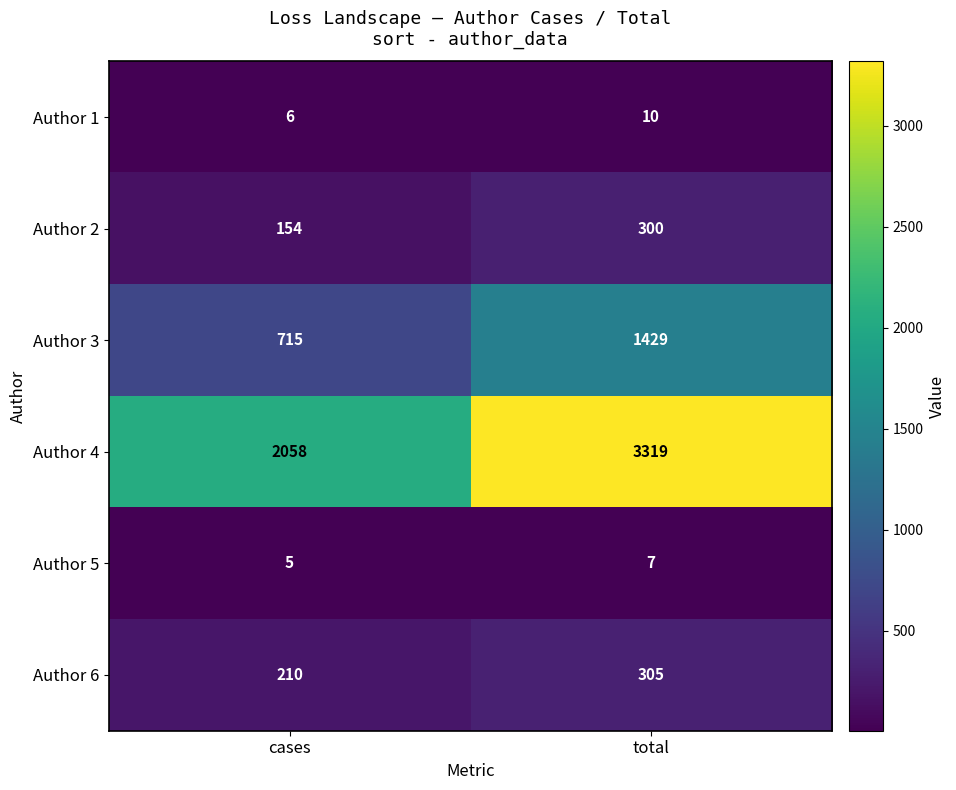

At total, list the series in order from largest to smallest.

Author 4, Author 3, Author 6, Author 2, Author 1, Author 5